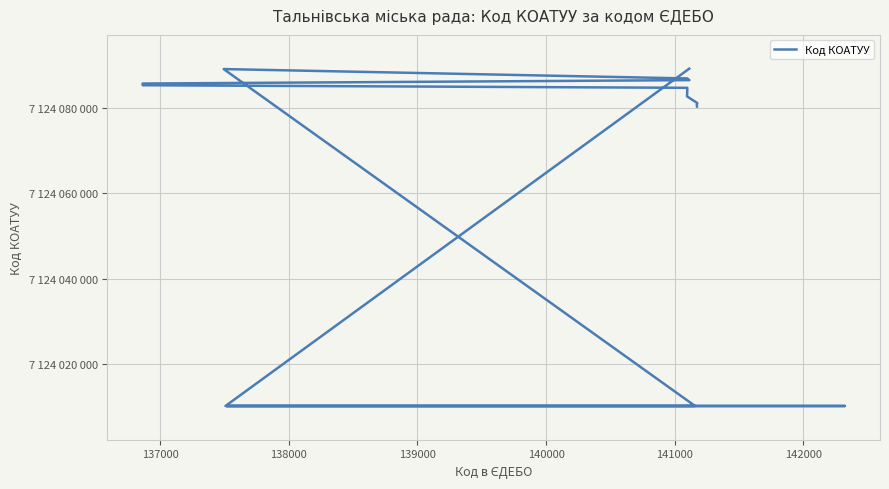

Is it true that the value at 138000 is 9972801809?

False